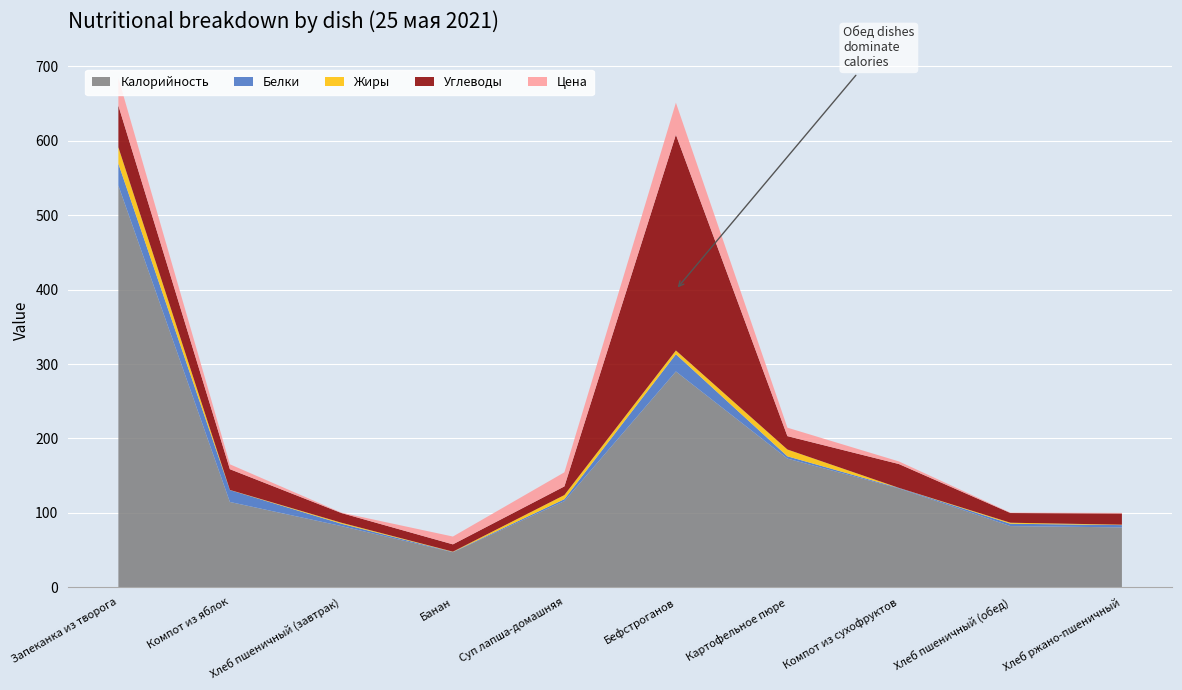

Reading left to right, what are all the values shown in this chart?

Калорийность: Запеканка из творога=540.0	Компот из яблок=114.6	Хлеб пшеничный (завтрак)=82.2	Банан=47.0	Суп лапша-домашняя=115.8	Бефстроганов=290.0	Картофельное пюре=172.9	Компот из сухофруктов=132.8	Хлеб пшеничный (обед)=82.2	Хлеб ржано-пшеничный=80.4
Белки: Запеканка из творога=29.2	Компот из яблок=16.0	Хлеб пшеничный (завтрак)=3.1	Банан=0.4	Суп лапша-домашняя=2.6	Бефстроганов=23.1	Картофельное пюре=3.1	Компот из сухофруктов=0.7	Хлеб пшеничный (обед)=3.1	Хлеб ржано-пшеничный=3.1
Жиры: Запеканка из творога=22.1	Компот из яблок=0.2	Хлеб пшеничный (завтрак)=1.4	Банан=0.4	Суп лапша-домашняя=5.5	Бефстроганов=5.1	Картофельное пюре=9.2	Компот из сухофруктов=0.1	Хлеб пшеничный (обед)=1.4	Хлеб ржано-пшеничный=0.6
Углеводы: Запеканка из творога=56.0	Компот из яблок=27.9	Хлеб пшеничный (завтрак)=13.1	Банан=9.8	Суп лапша-домашняя=11.6	Бефстроганов=290.0	Картофельное пюре=18.0	Компот из сухофруктов=32.0	Хлеб пшеничный (обед)=13.1	Хлеб ржано-пшеничный=15.1
Цена: Запеканка из творога=37.0	Компот из яблок=6.6	Хлеб пшеничный (завтрак)=0.5	Банан=10.5	Суп лапша-домашняя=18.9	Бефстроганов=43.0	Картофельное пюре=11.3	Компот из сухофруктов=3.5	Хлеб пшеничный (обед)=0.5	Хлеб ржано-пшеничный=0.8